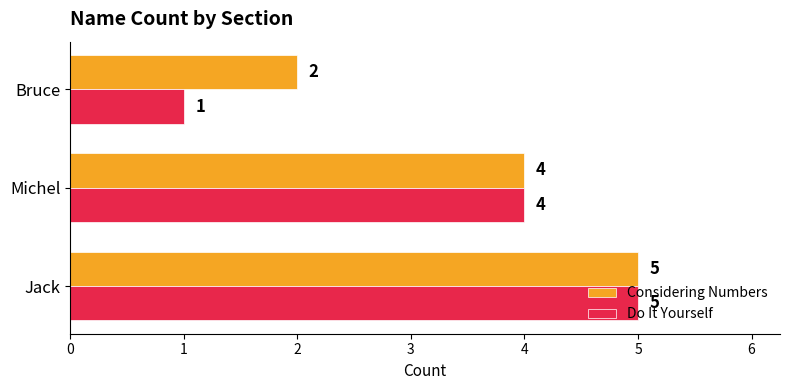

Which series has the largest range (max minus min)?

Do It Yourself